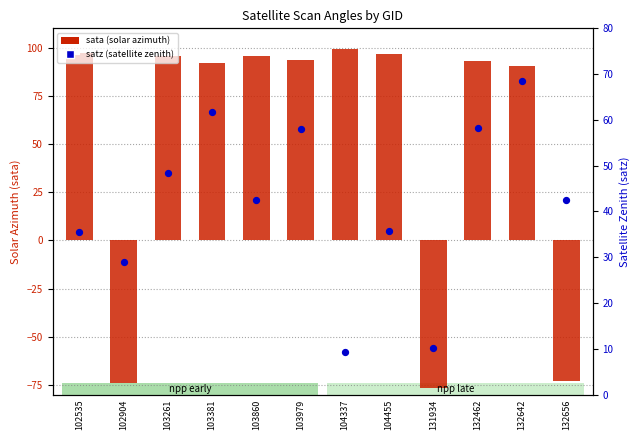

What are all the series names shown in the legend?

sata (solar azimuth), satz (satellite zenith)